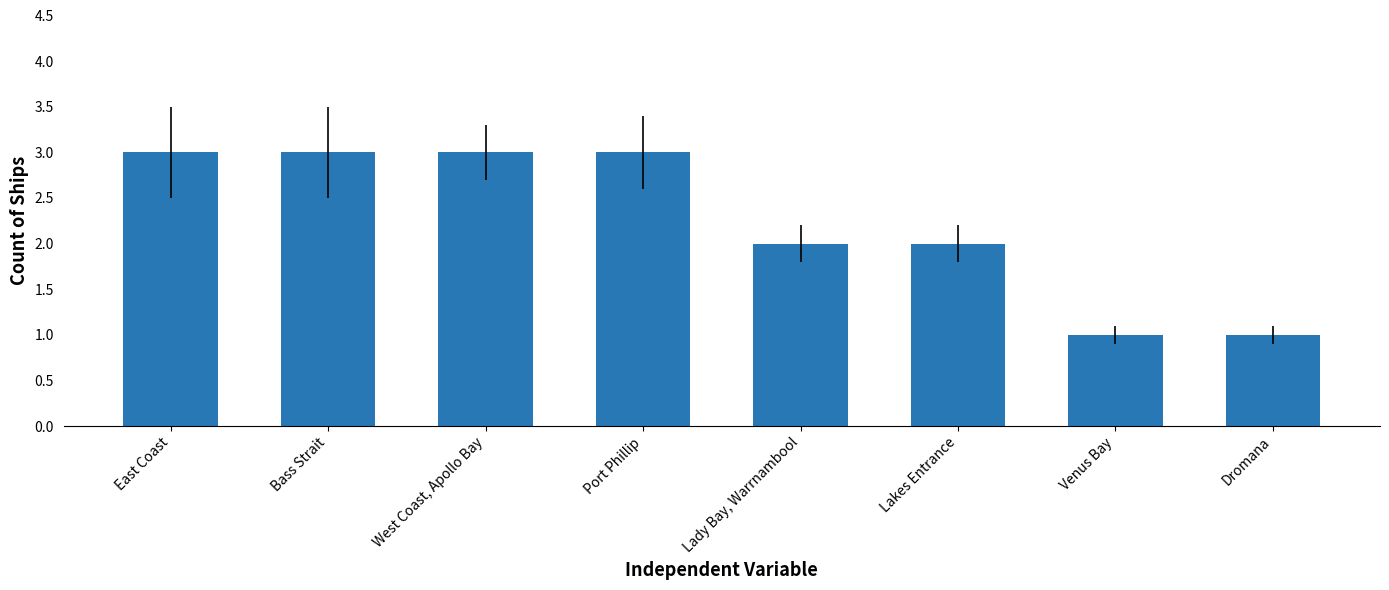

What is the ratio of the value at East Coast to the value at West Coast, Apollo Bay?

1.0